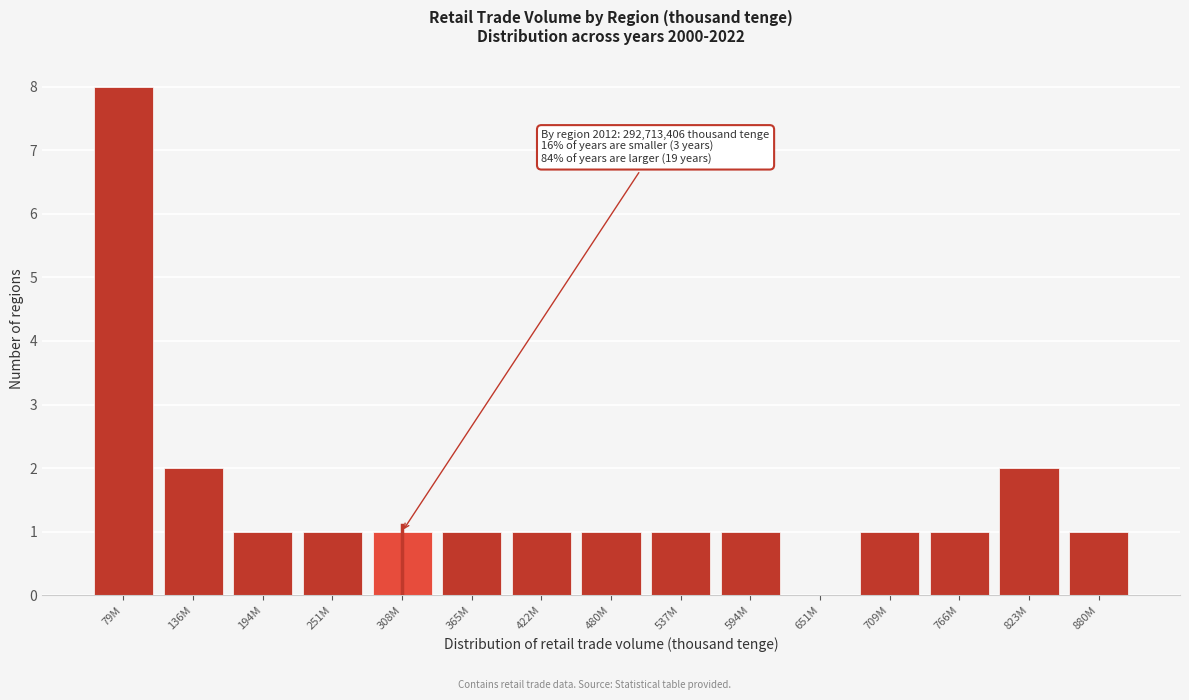

Reading left to right, extract all data points from this chart.

79M=8	136M=2	194M=1	251M=1	308M=1	365M=1	422M=1	480M=1	537M=1	594M=1	651M=0	709M=1	766M=1	823M=2	880M=1